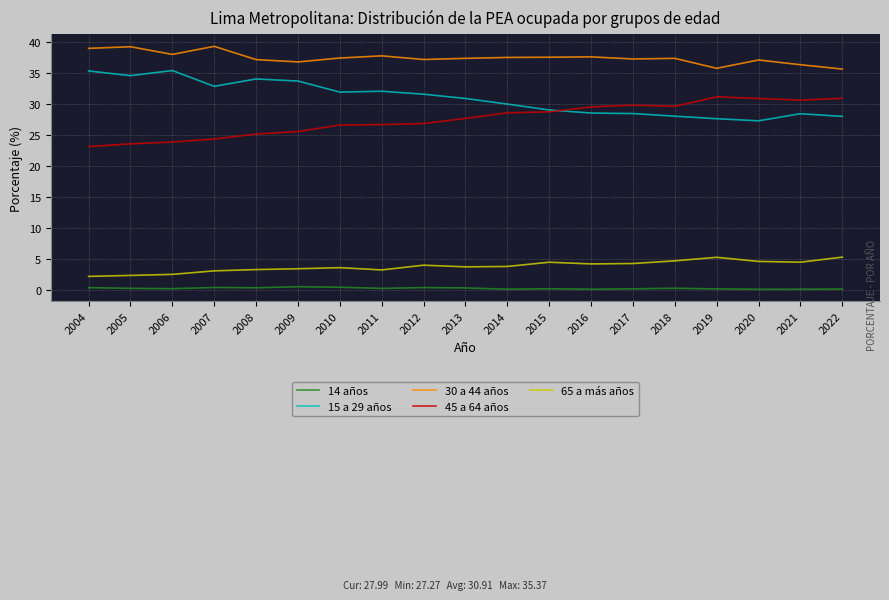

What is the sum of all 15 a 29 años values?

587.4